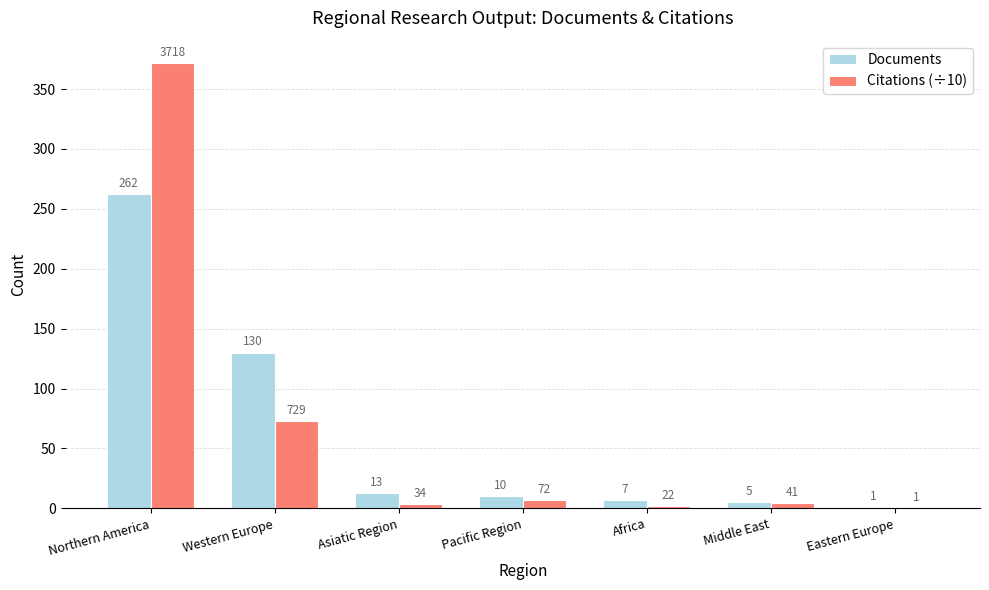

The Documents series shows 385.9 at Northern America. True or false?

False